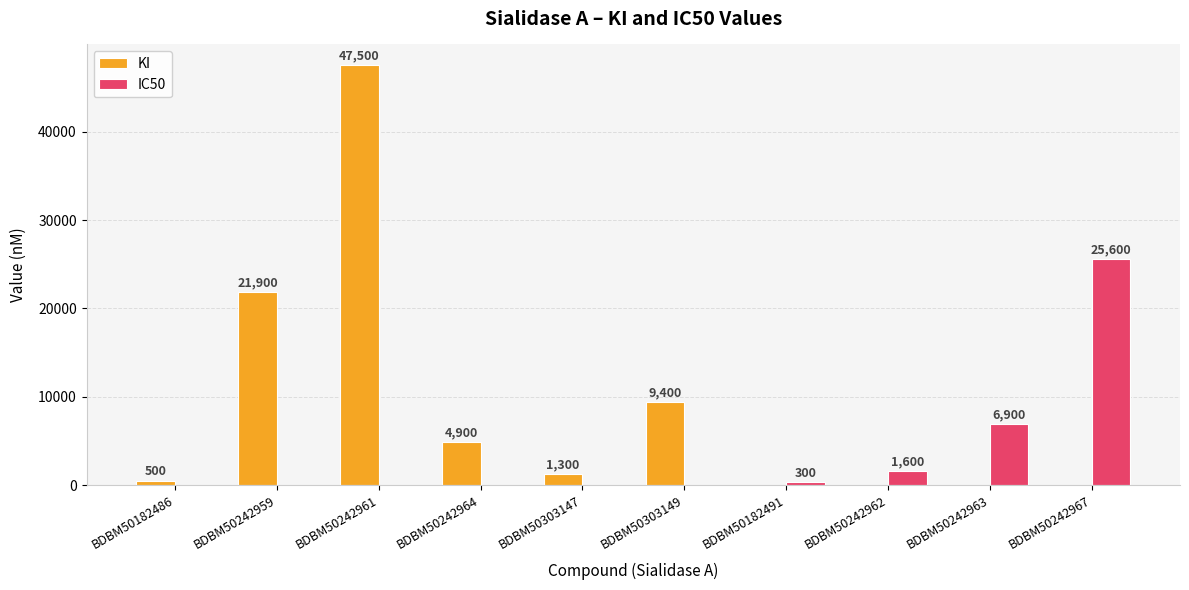

Reading left to right, what are all the values shown in this chart?

KI: 500	21900	47500	4900	1300	9400	0	0	0	0
IC50: 0	0	0	0	0	0	300	1600	6900	25600